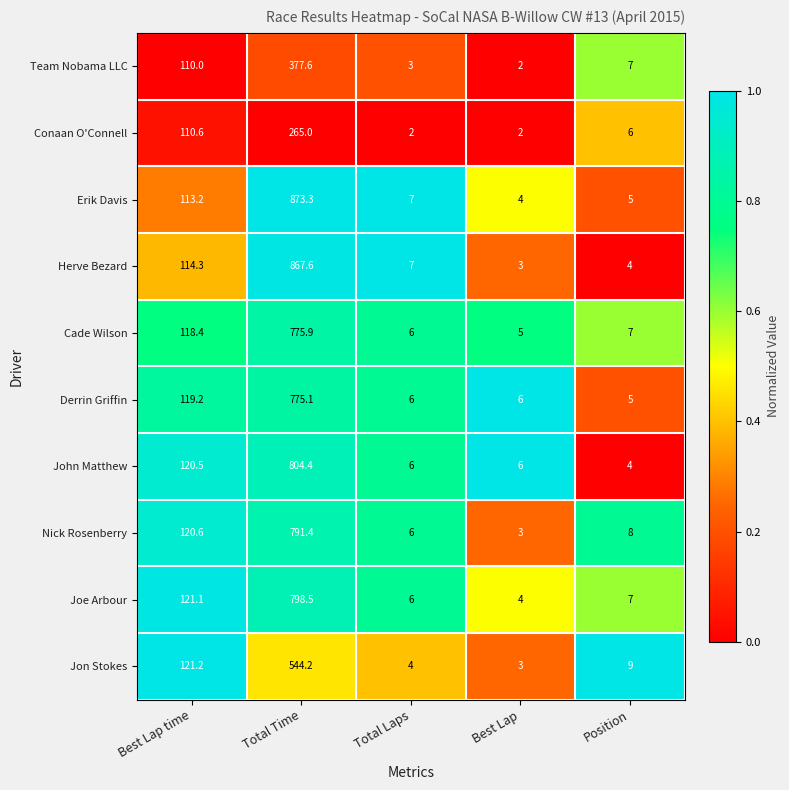

Where is Team Nobama LLC nearest to the value 189?

Best Lap time